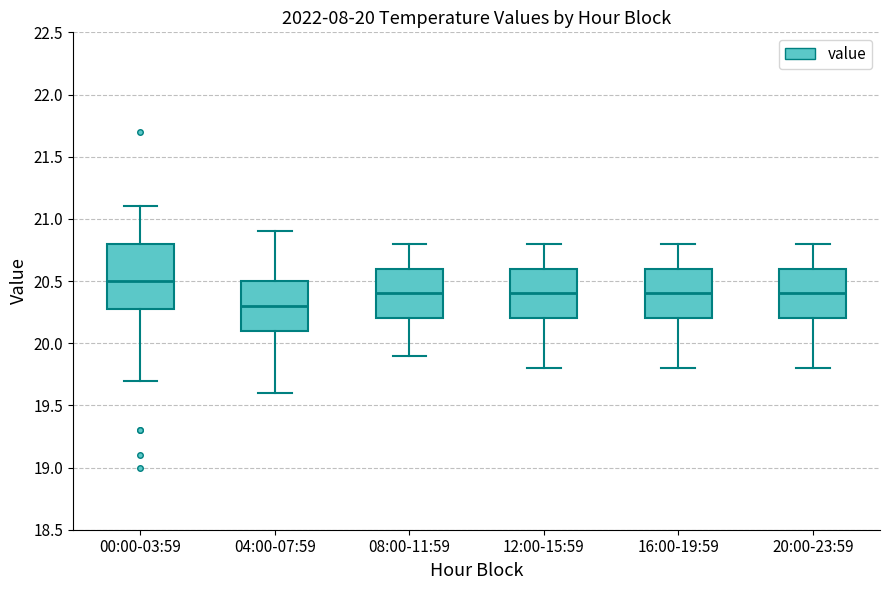

Which box is the tallest, from its lower edge to its upper edge?

00:00-03:59